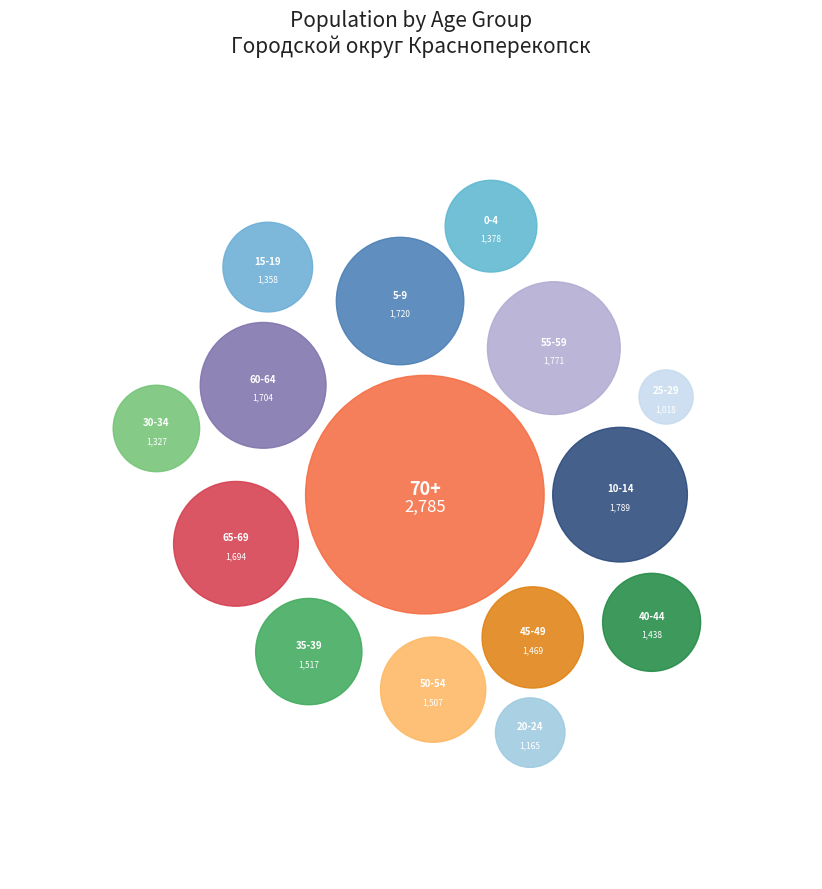

Is 60-64 the majority of the pie?

No